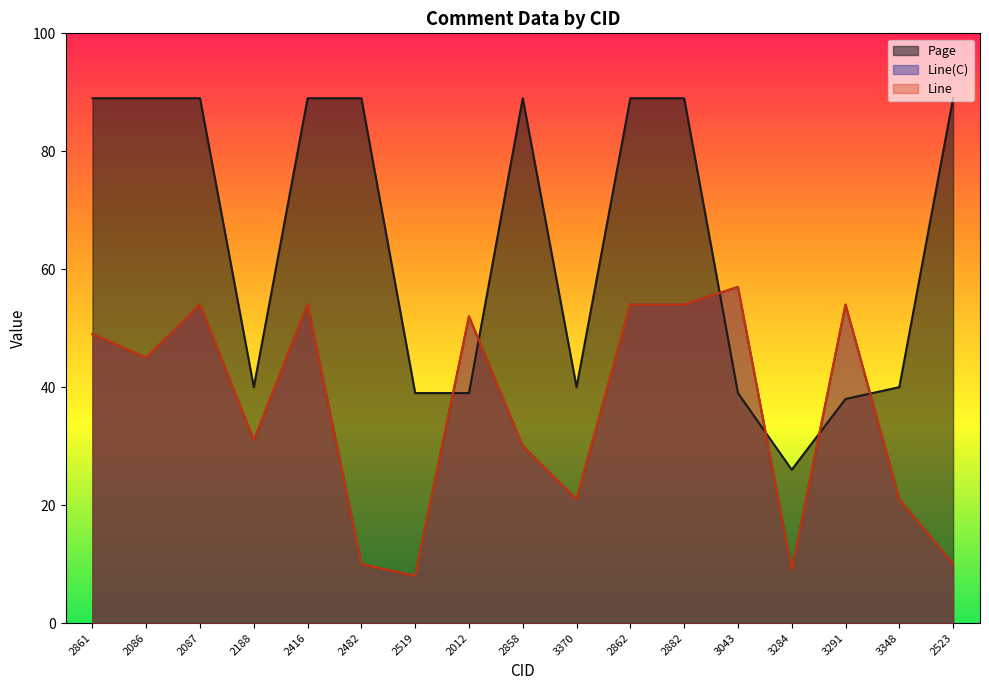

Reading left to right, extract all data points from this chart.

Page: 2861=89	2086=89	2087=89	2188=40	2416=89	2482=89	2519=39	2012=39	2858=89	3370=40	2862=89	2882=89	3043=39	3284=26	3291=38	3348=40	2523=89
Line(C): 2861=49	2086=45	2087=54	2188=31	2416=54	2482=10	2519=8	2012=52	2858=30	3370=21	2862=54	2882=54	3043=57	3284=9	3291=54	3348=21	2523=10
Line: 2861=49	2086=45	2087=54	2188=31	2416=54	2482=10	2519=8	2012=52	2858=30	3370=21	2862=54	2882=54	3043=57	3284=9	3291=54	3348=21	2523=10